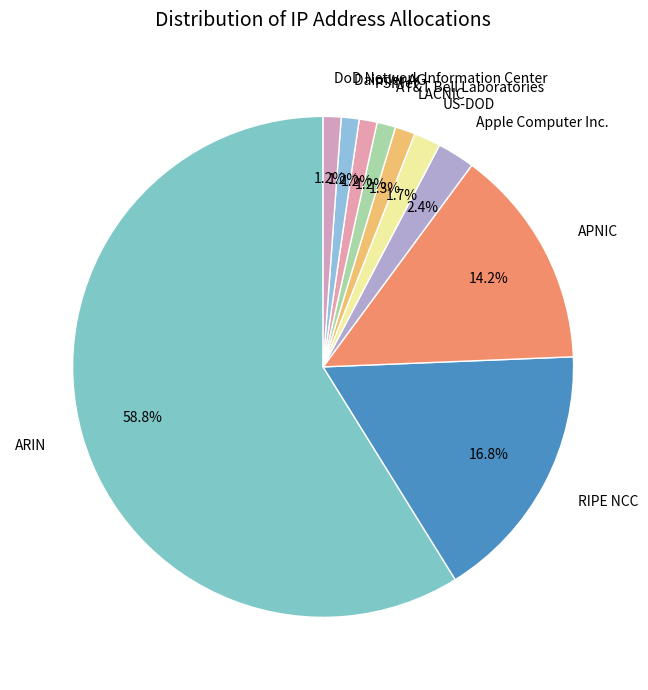

Which category accounts for the majority?

ARIN